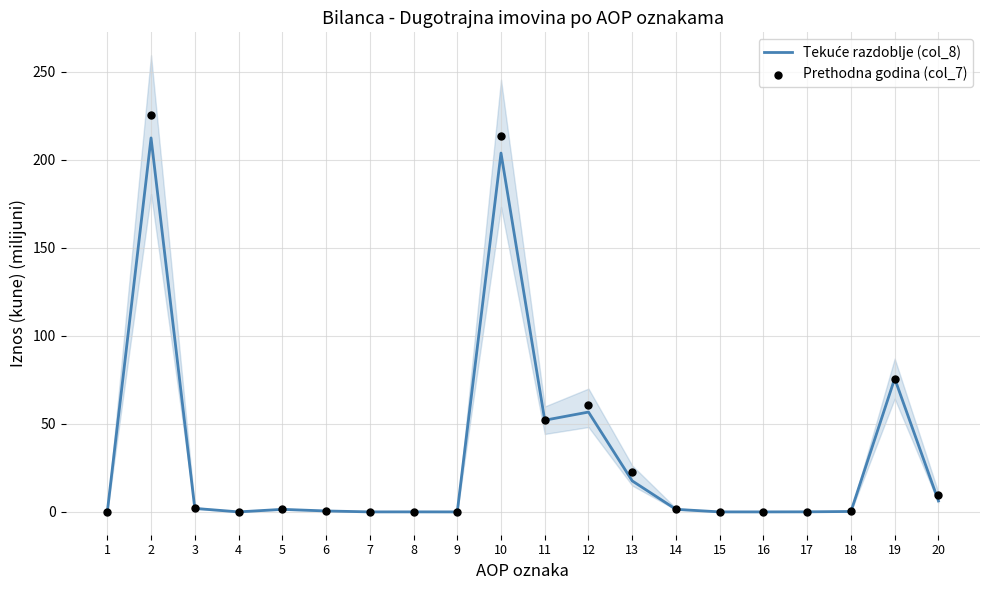

Which series contains the lowest Y value?

Tekuće razdoblje (col_8)